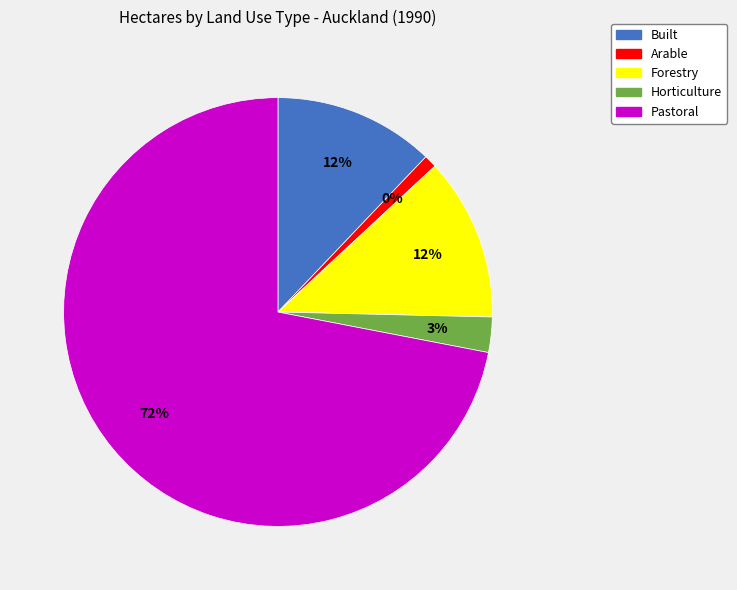

Which has a higher value, Horticulture or Arable?

Horticulture